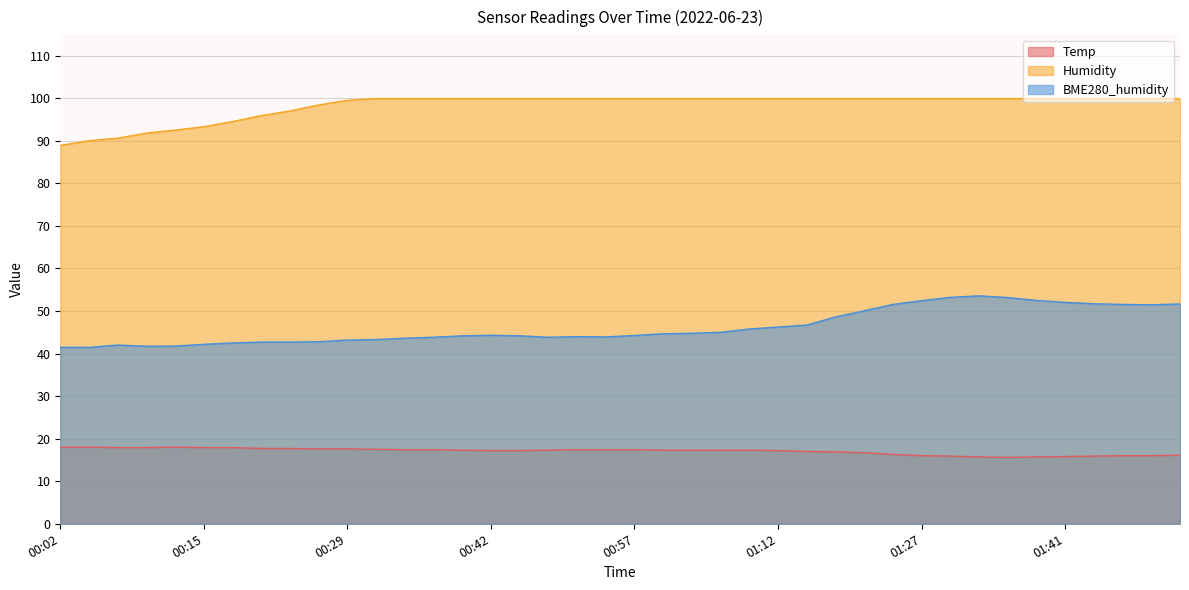

How many distinct data groups are displayed?

3